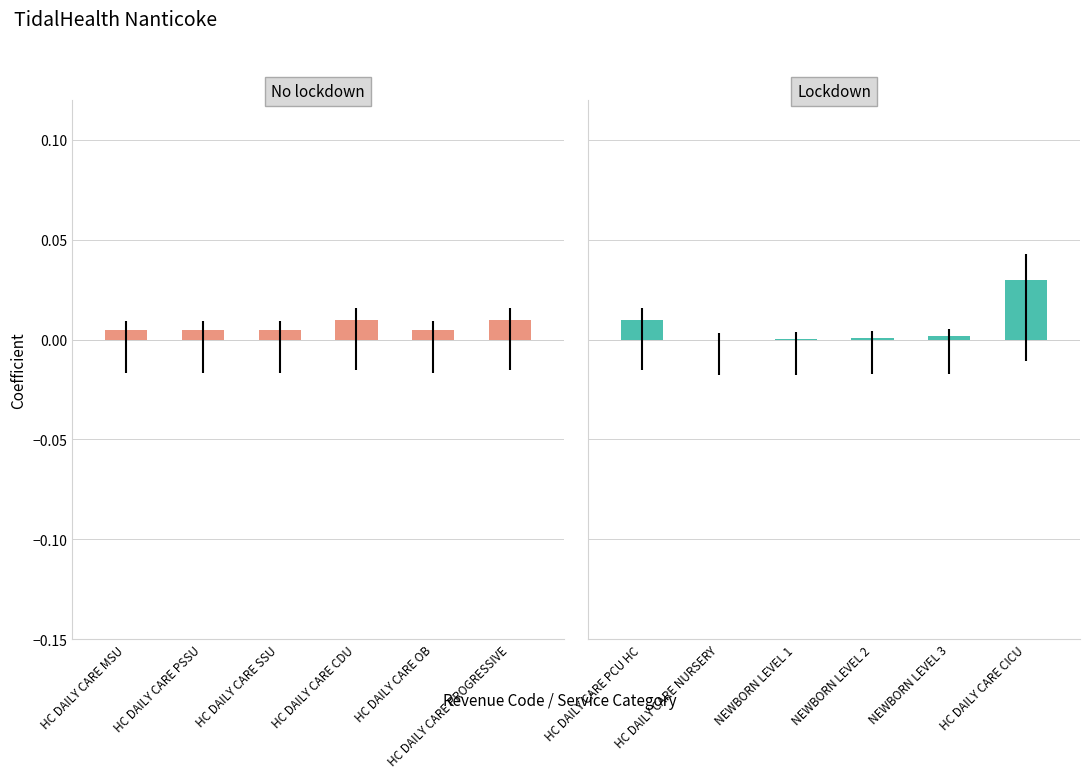

Which series has the largest total across all categories?

Lockdown